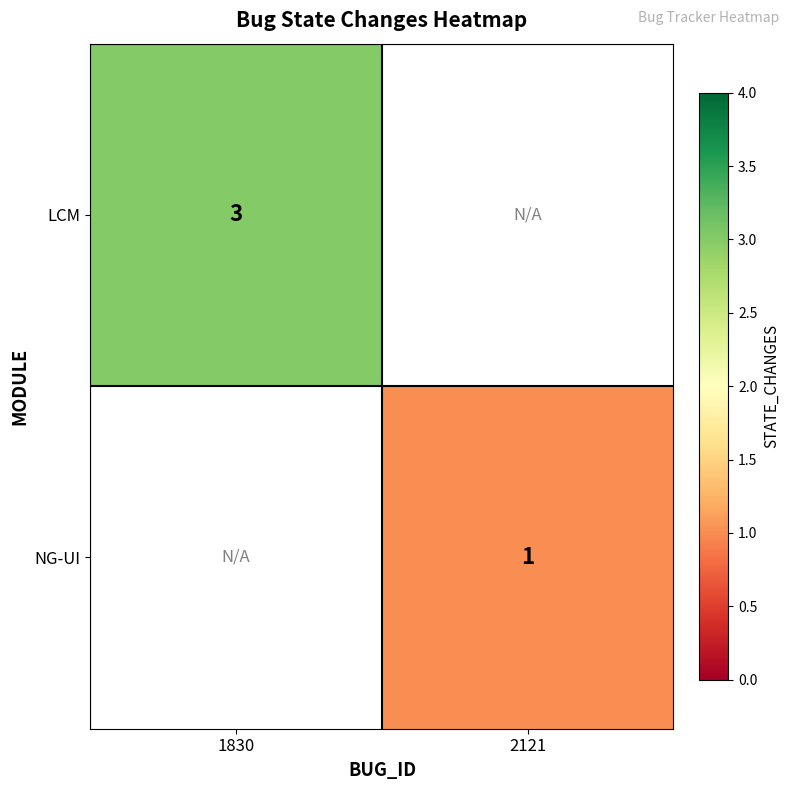

Which category has the highest value across all series?

1830